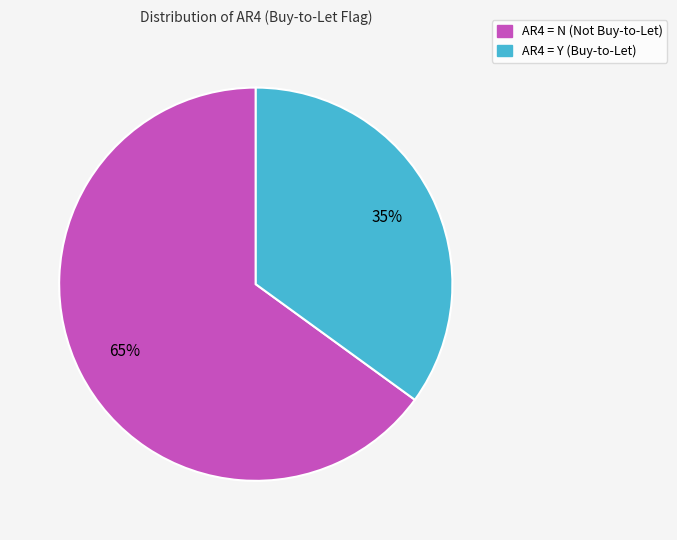

Is it true that AR4 = N (Not Buy-to-Let) is 65% of the pie?

True